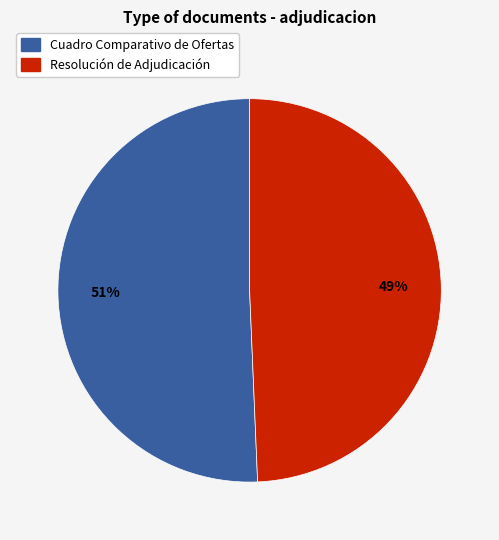

Does Resolución de Adjudicación represent more than half of the total?

No